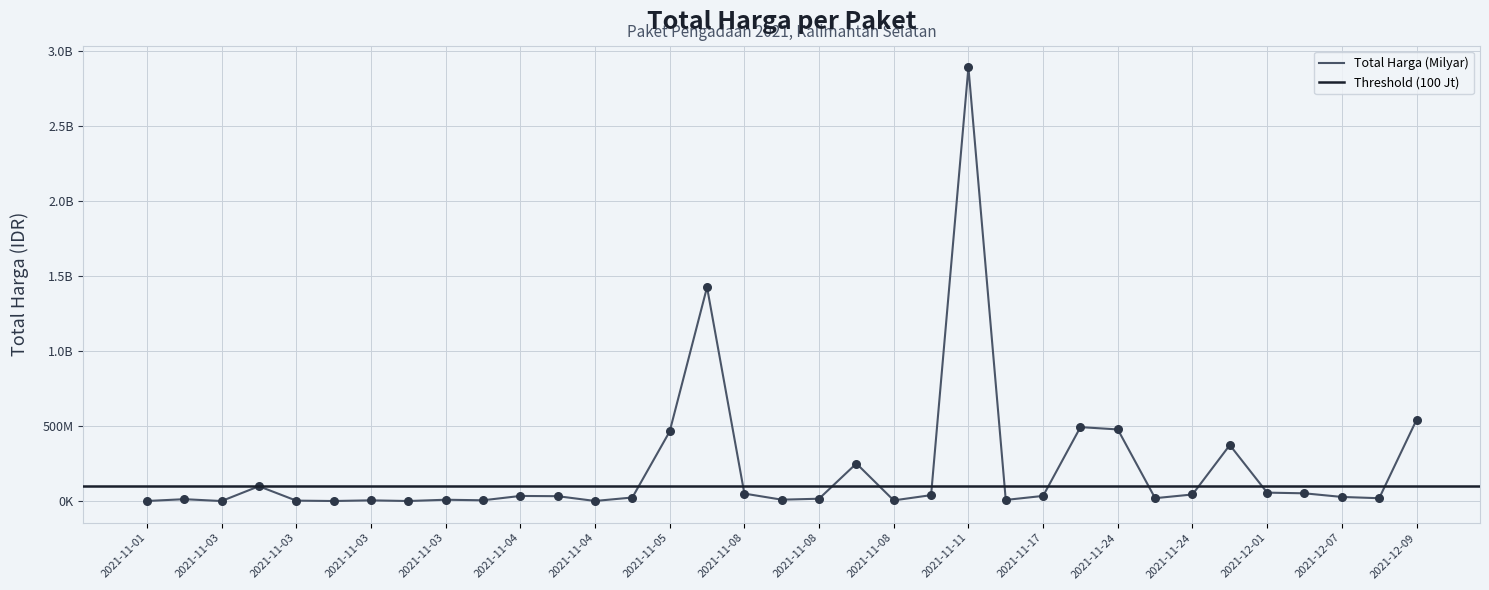

What is the change in value from 2021-11-03 to 2021-11-28?

+373139000